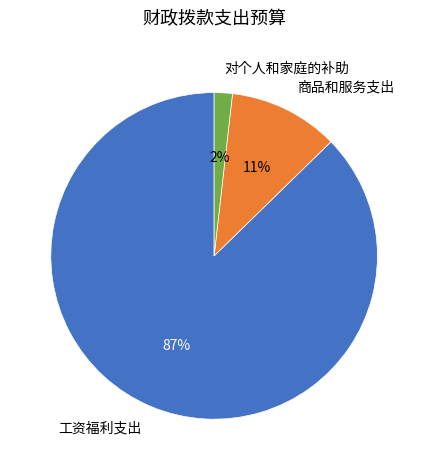

What is the ratio of the value at 商品和服务支出 to the value at 工资福利支出?

0.1